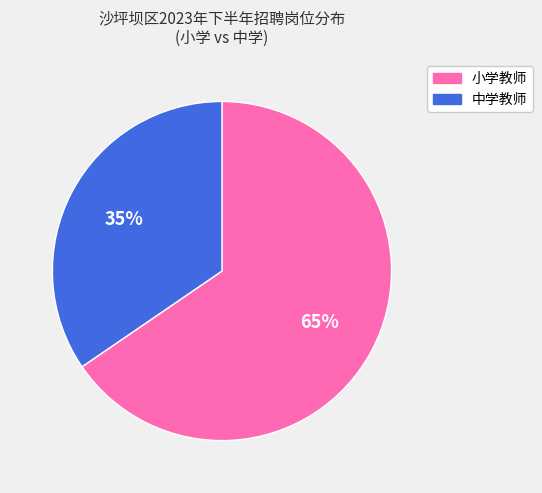

Count the number of slices in the pie.

2